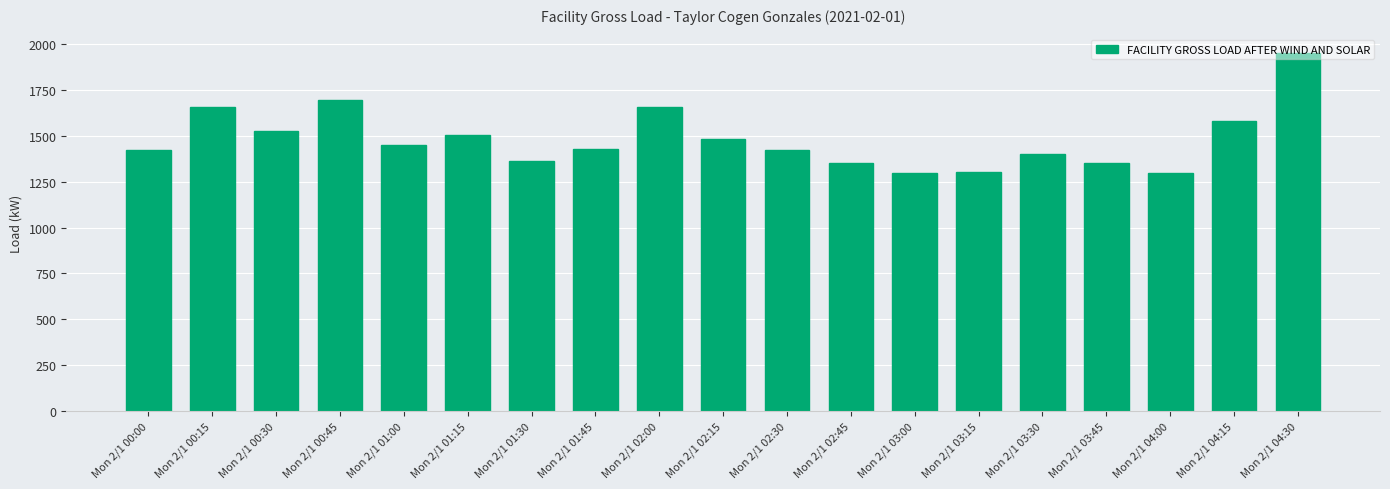

What position from the right is Mon 2/1 04:30?

1